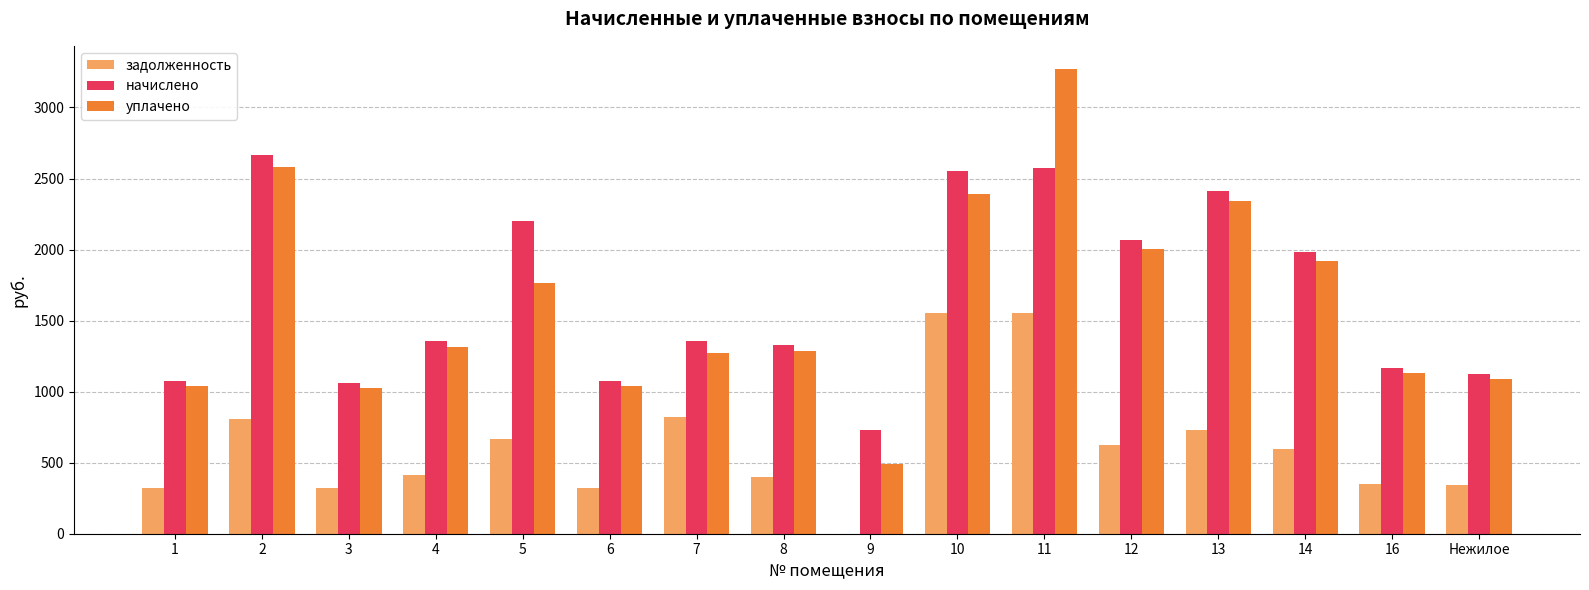

The value of задолженность at 8 is 119.0. True or false?

False